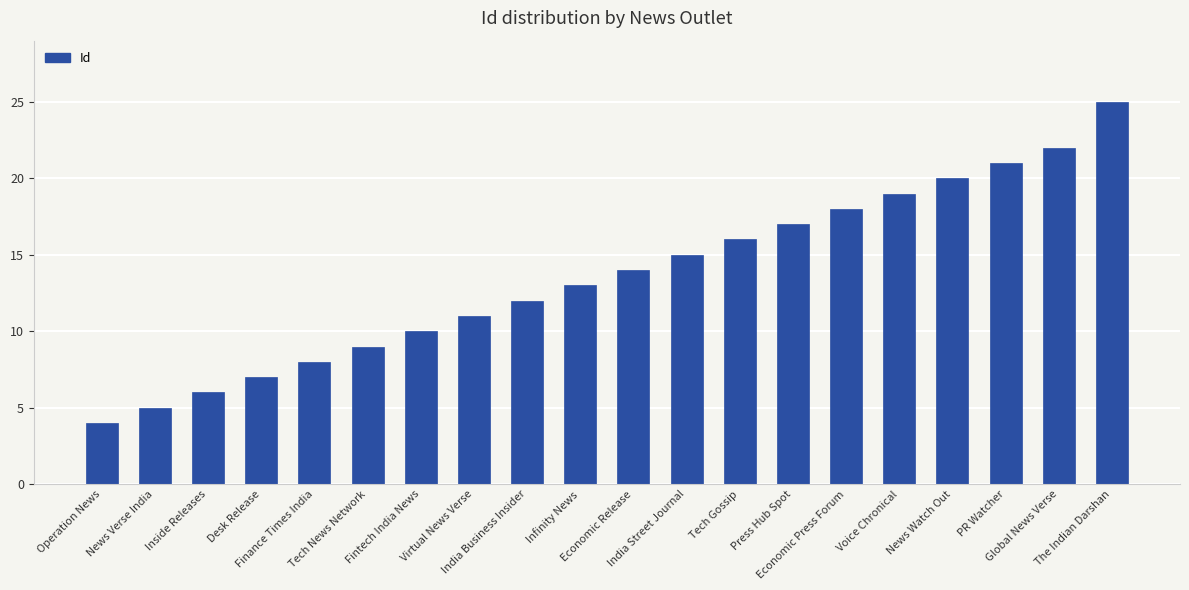

What is the ratio of the value at Voice Chronical to the value at Finance Times India?

2.4